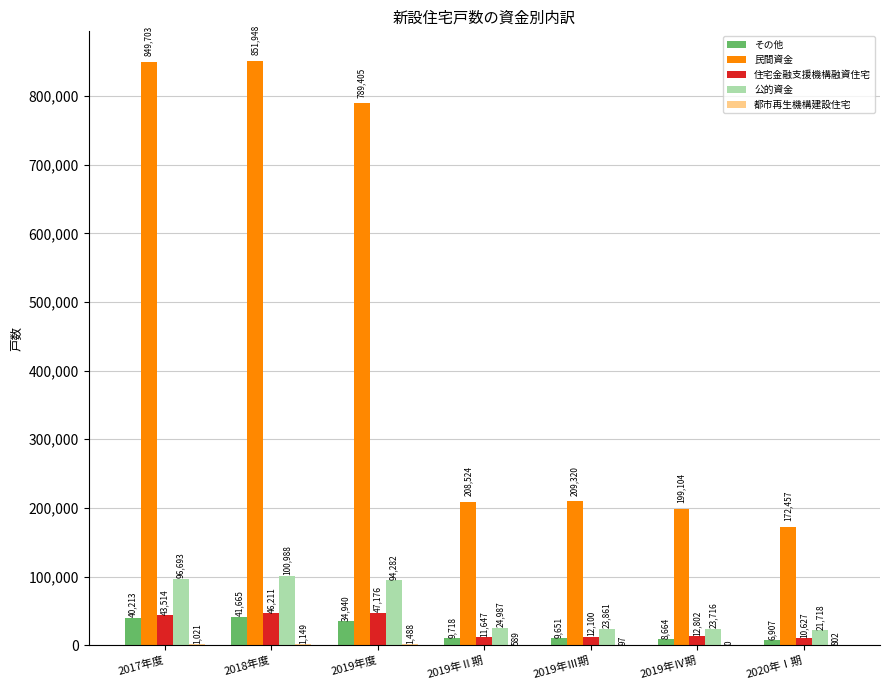

At which label does 住宅金融支援機構融資住宅 reach its peak?

2019年度